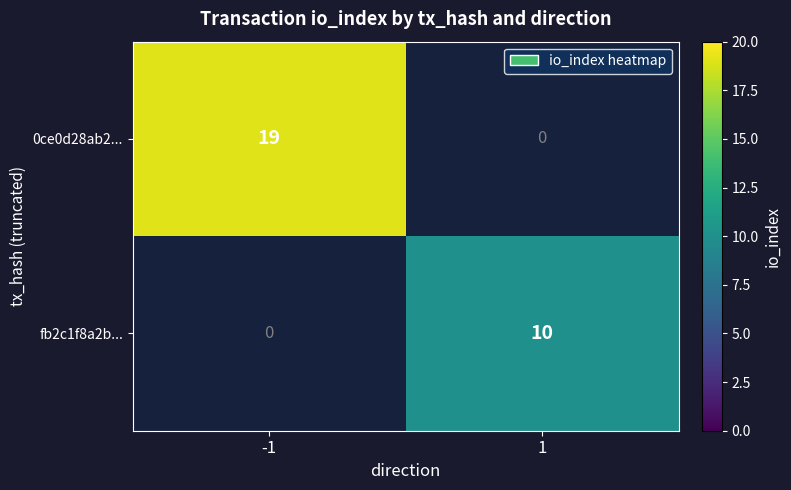

The 0ce0d28ab2... series shows 6 at -1. True or false?

False